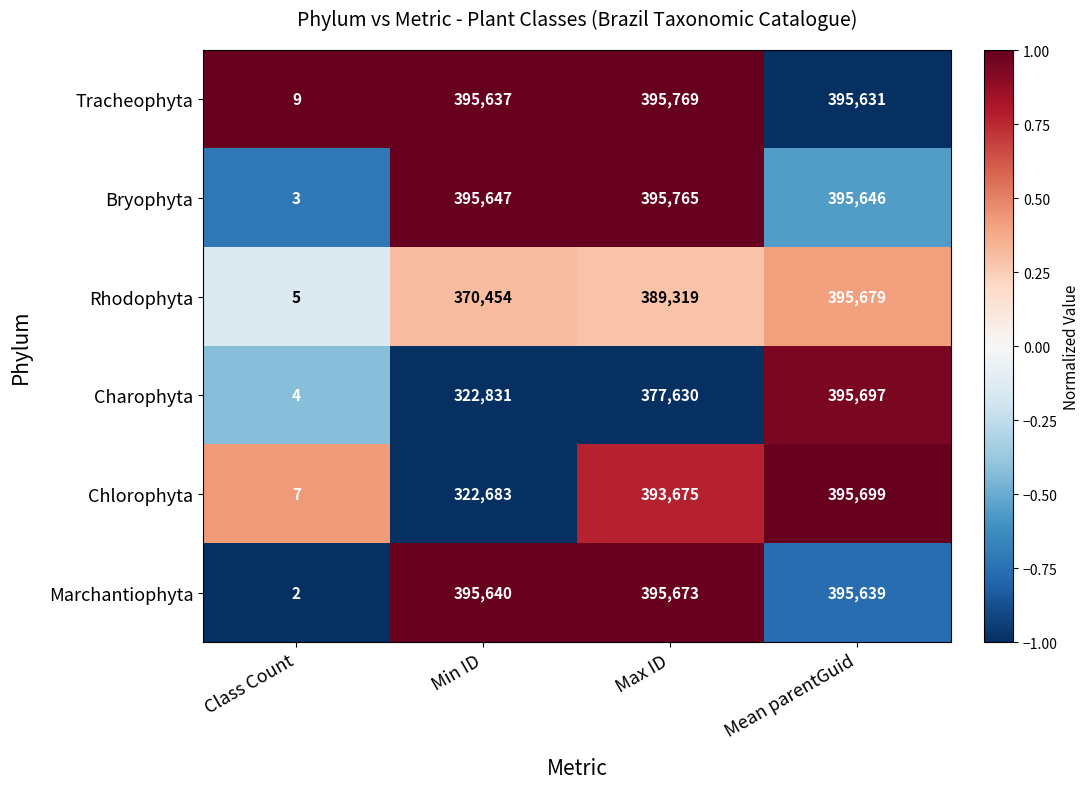

Count the number of data series in this chart.

6